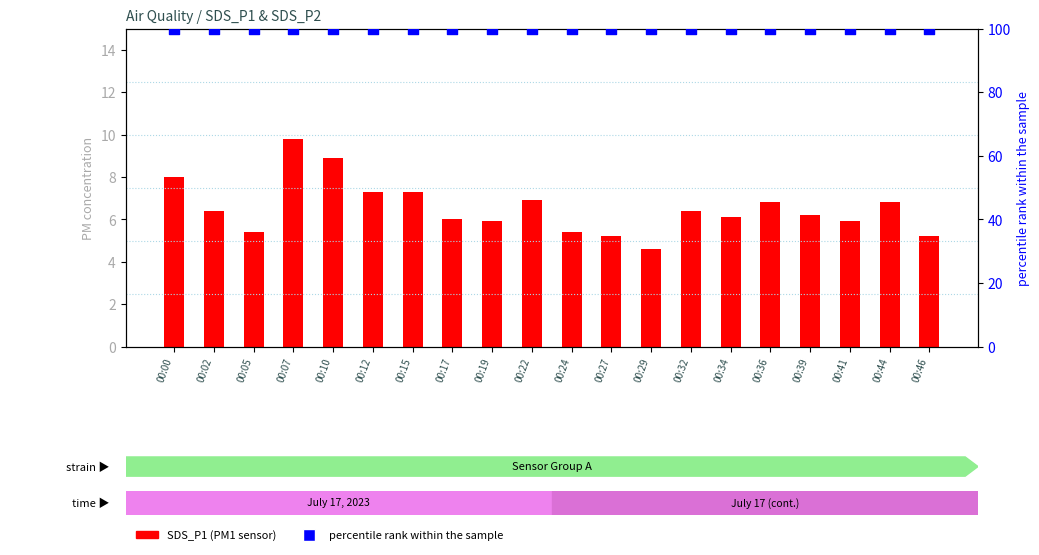

What is the total value across all series at 00:10?

108.9